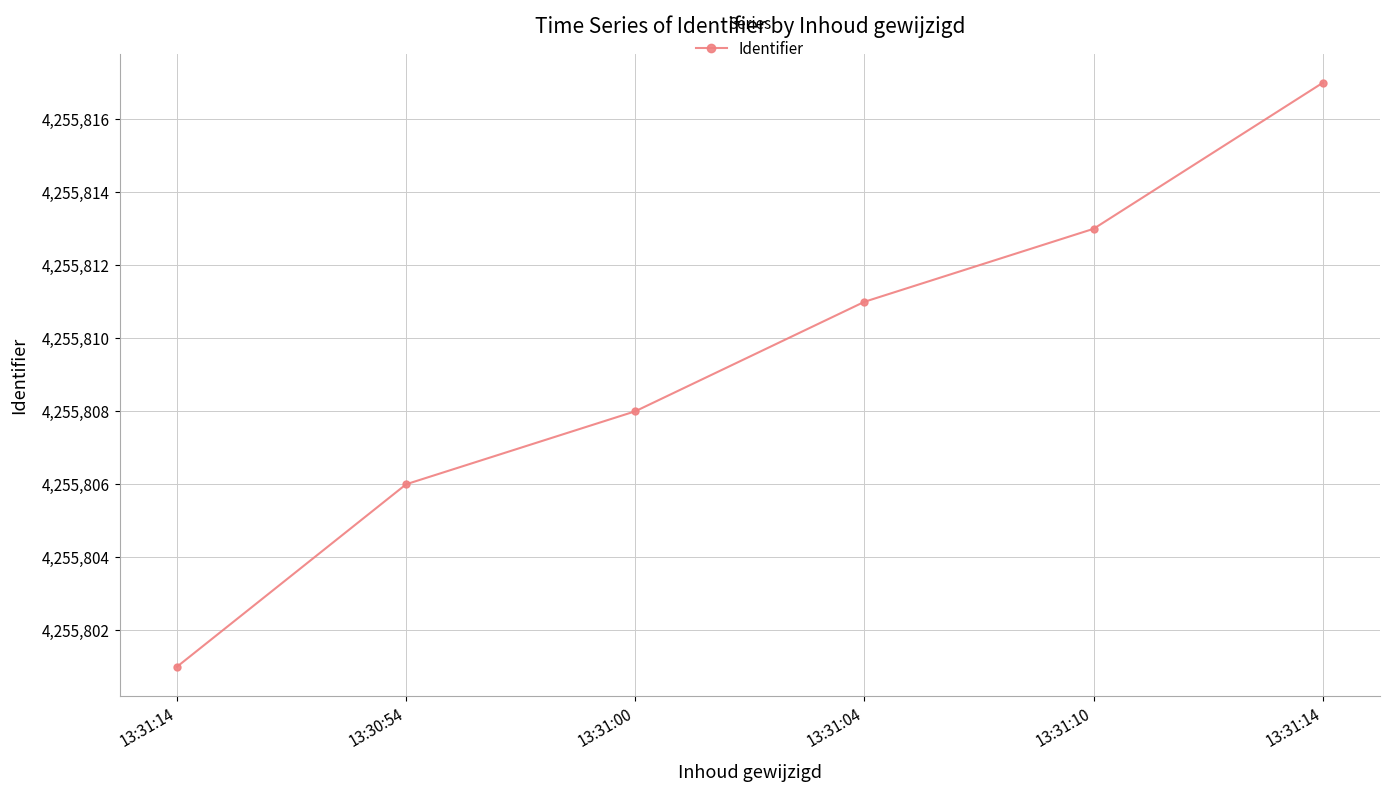

How many lines are shown in the chart?

1